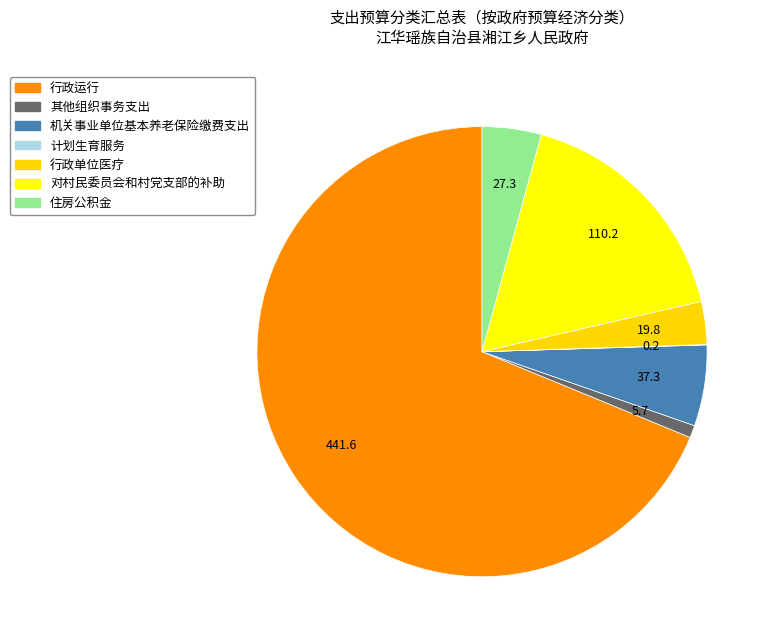

Combined, what portion of the pie is 行政单位医疗 and 住房公积金?

7.3%